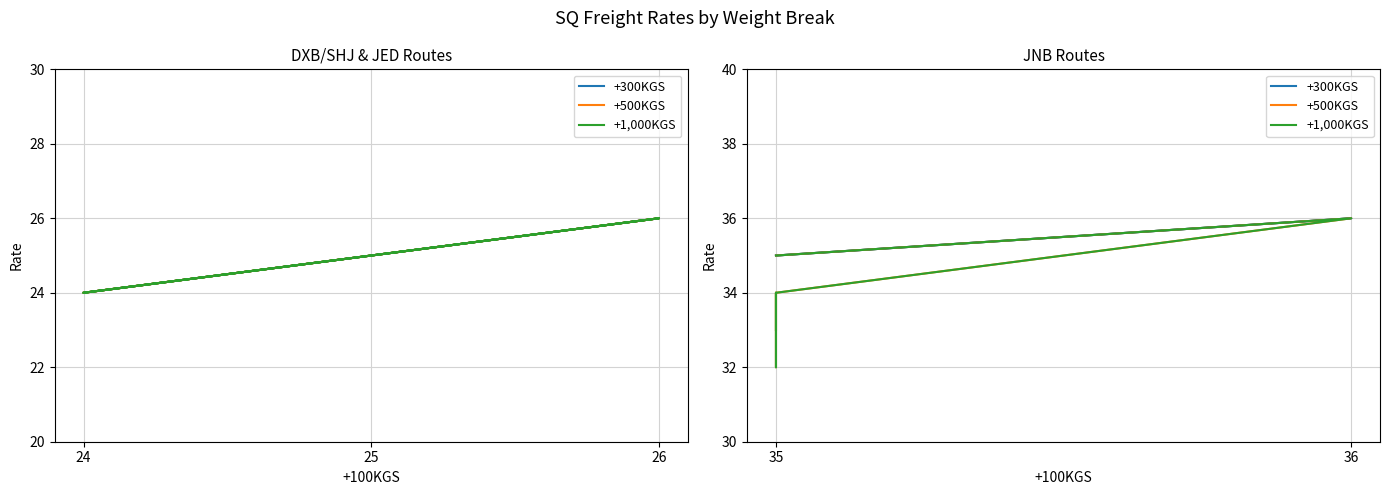

Which series has the largest range (max minus min)?

+500KGS